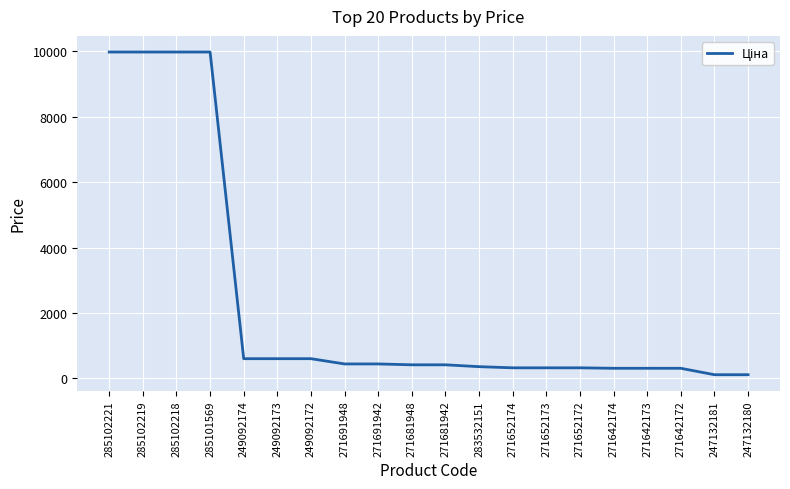

The chart shows a value of 443.1 at 271691948. True or false?

True